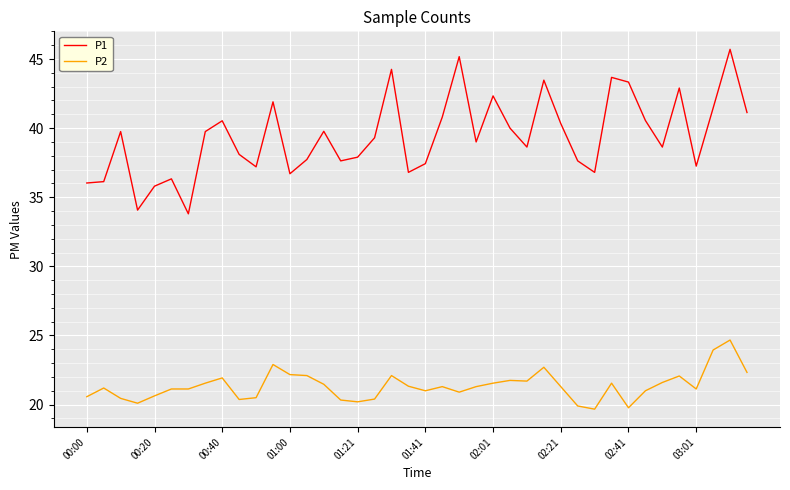

True or false: P2 and P1 intersect in this chart.

False